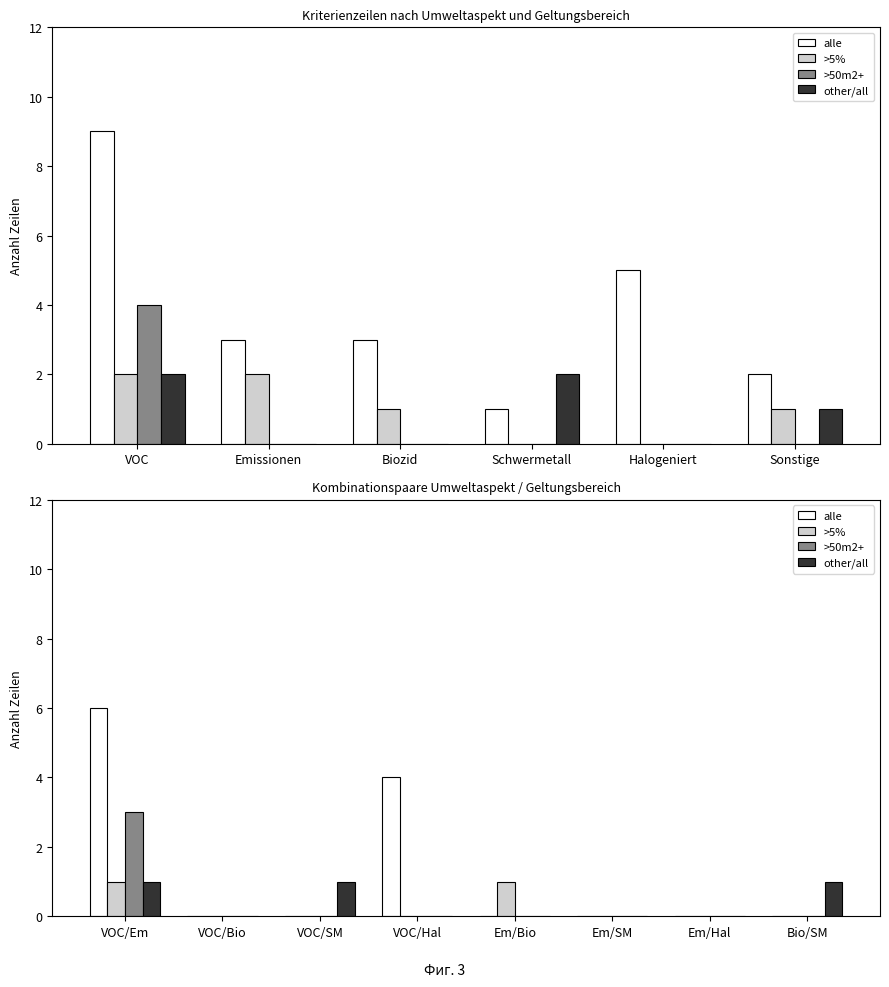

How many data points does each series have?

8